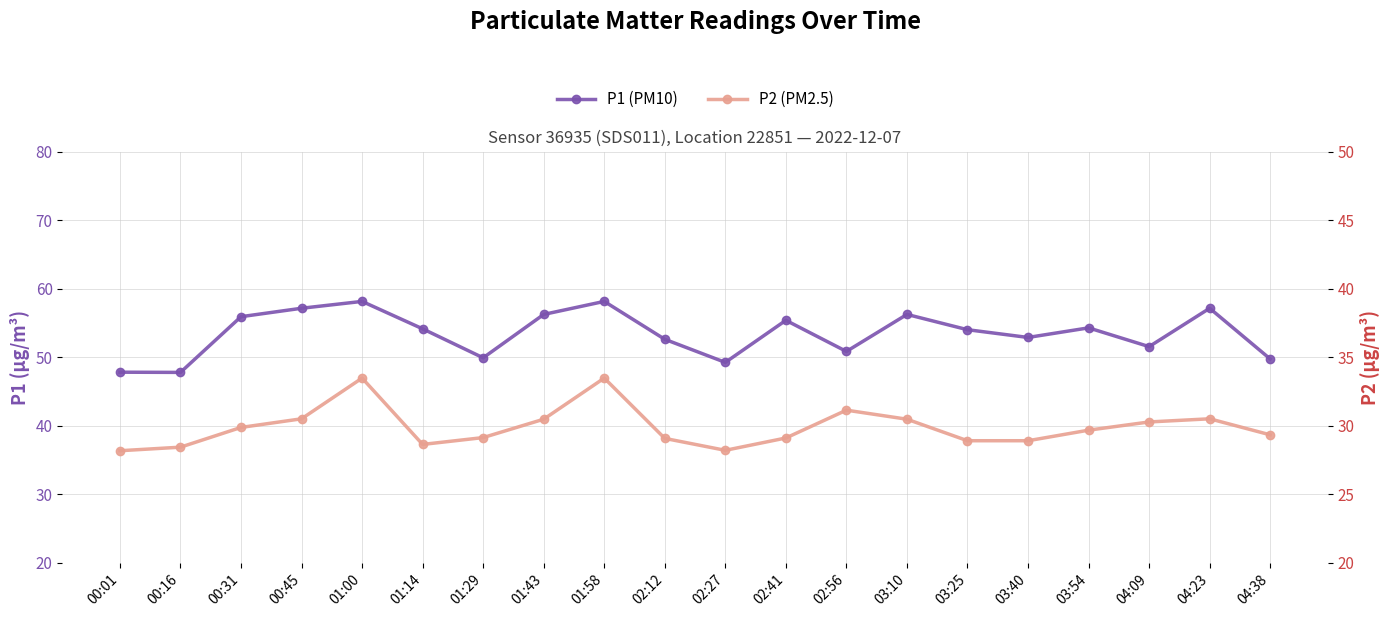

Which series has the largest total across all categories?

P1 (PM10)